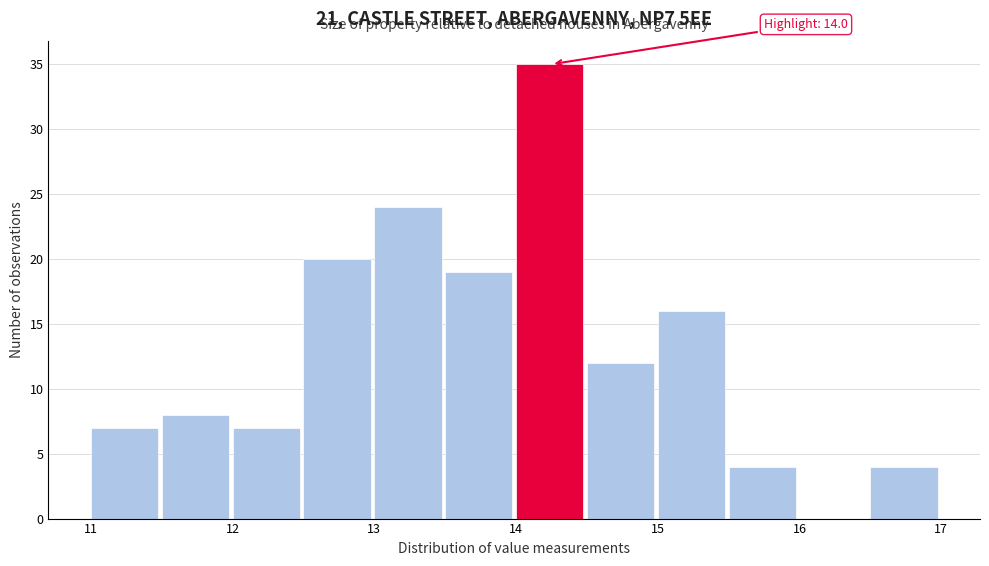

Over which range of the x-axis is the bar tallest?

14.0 to 14.5